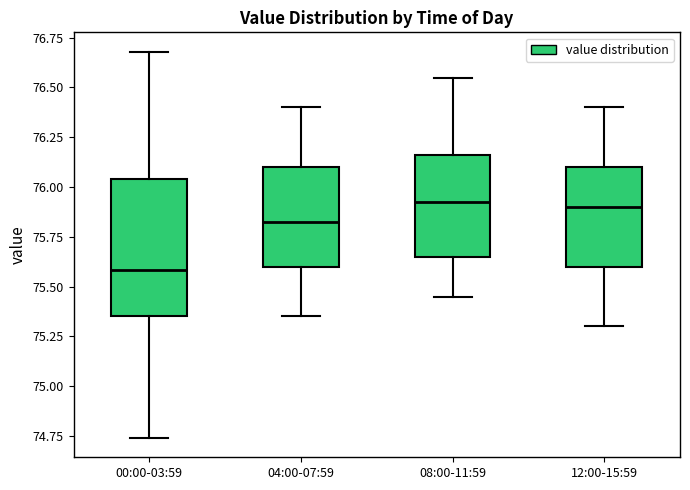

Which box is the tallest, from its lower edge to its upper edge?

00:00-03:59